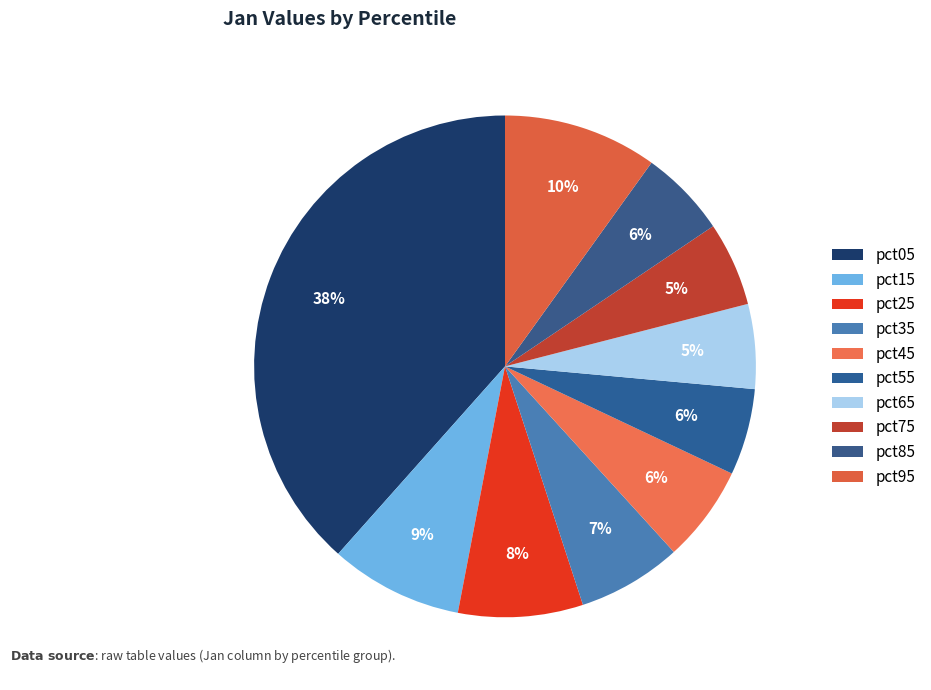

Is the sum of pct95 and pct65 greater than half?

No